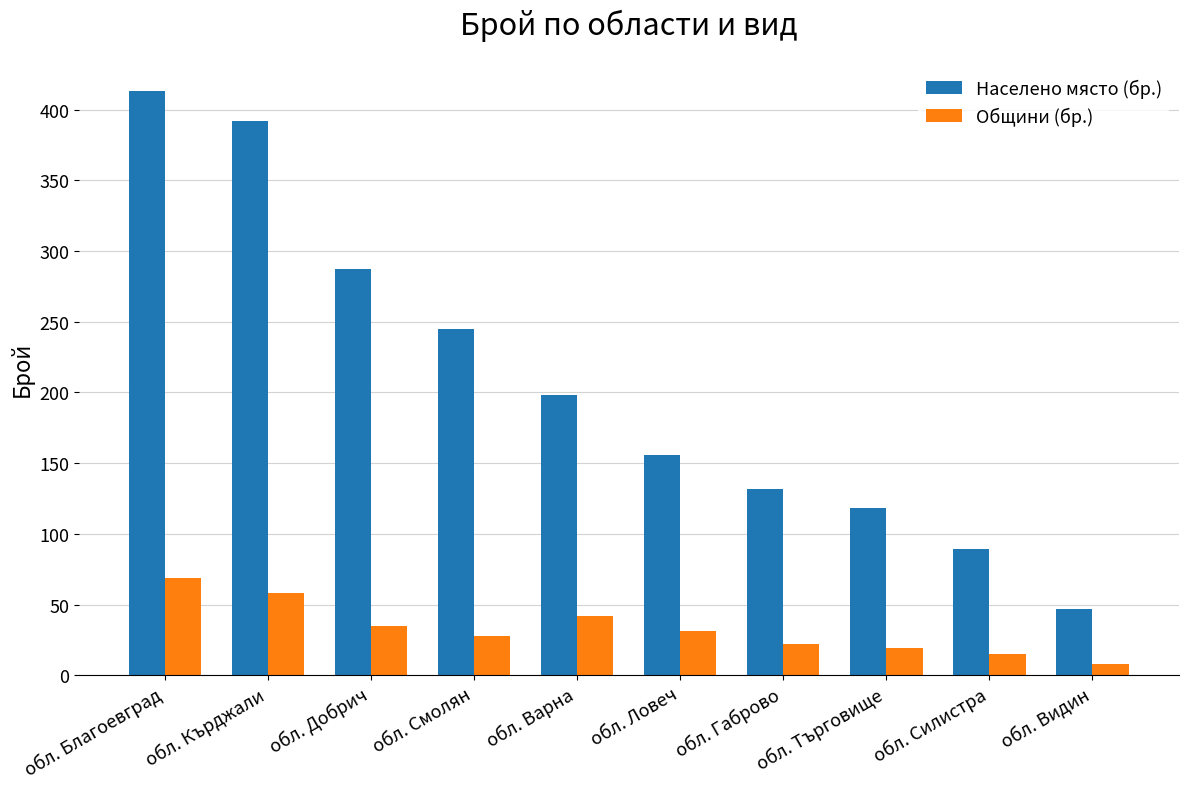

What is the label of the 4th bar from the right?

обл. Габрово